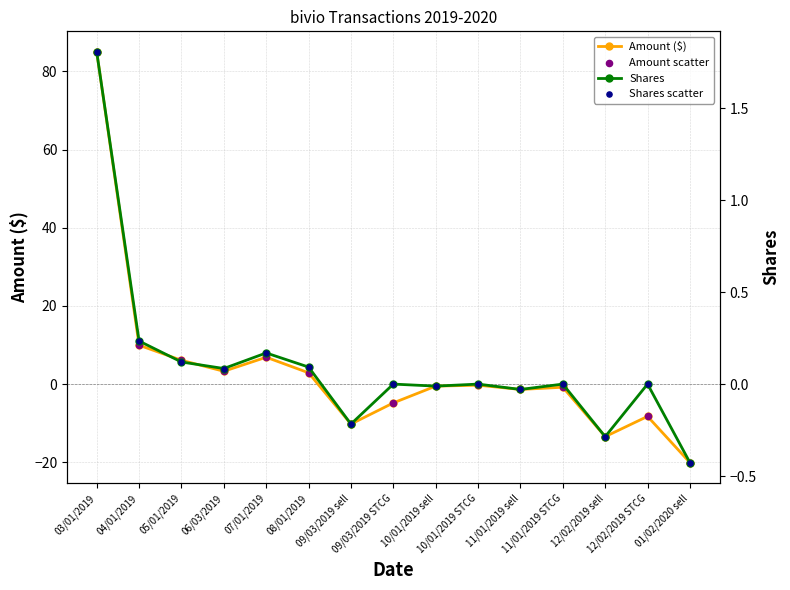

What is the total value across all series at 12/02/2019 STCG?

-16.5